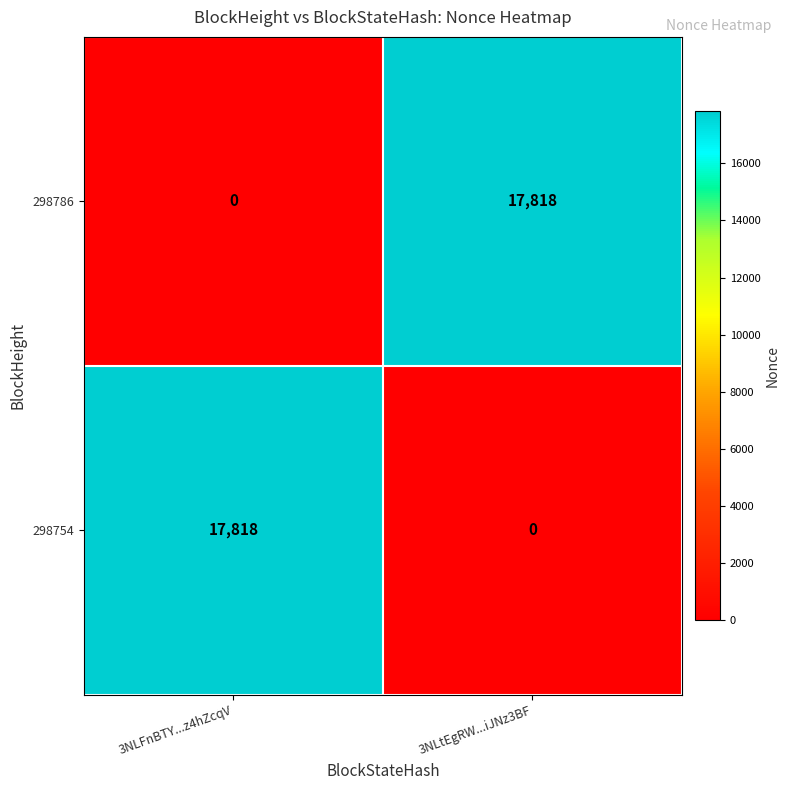

How many series are shown in this chart?

2